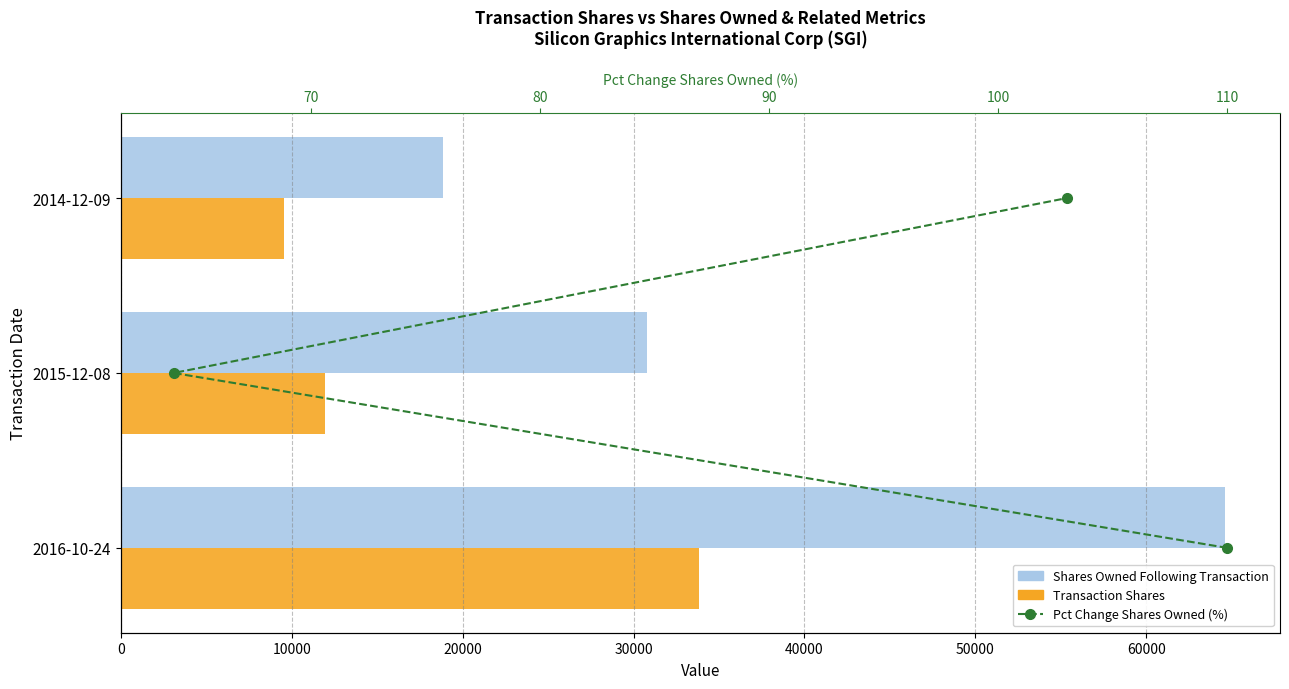

What is the sum of all Transaction Shares values?

55344